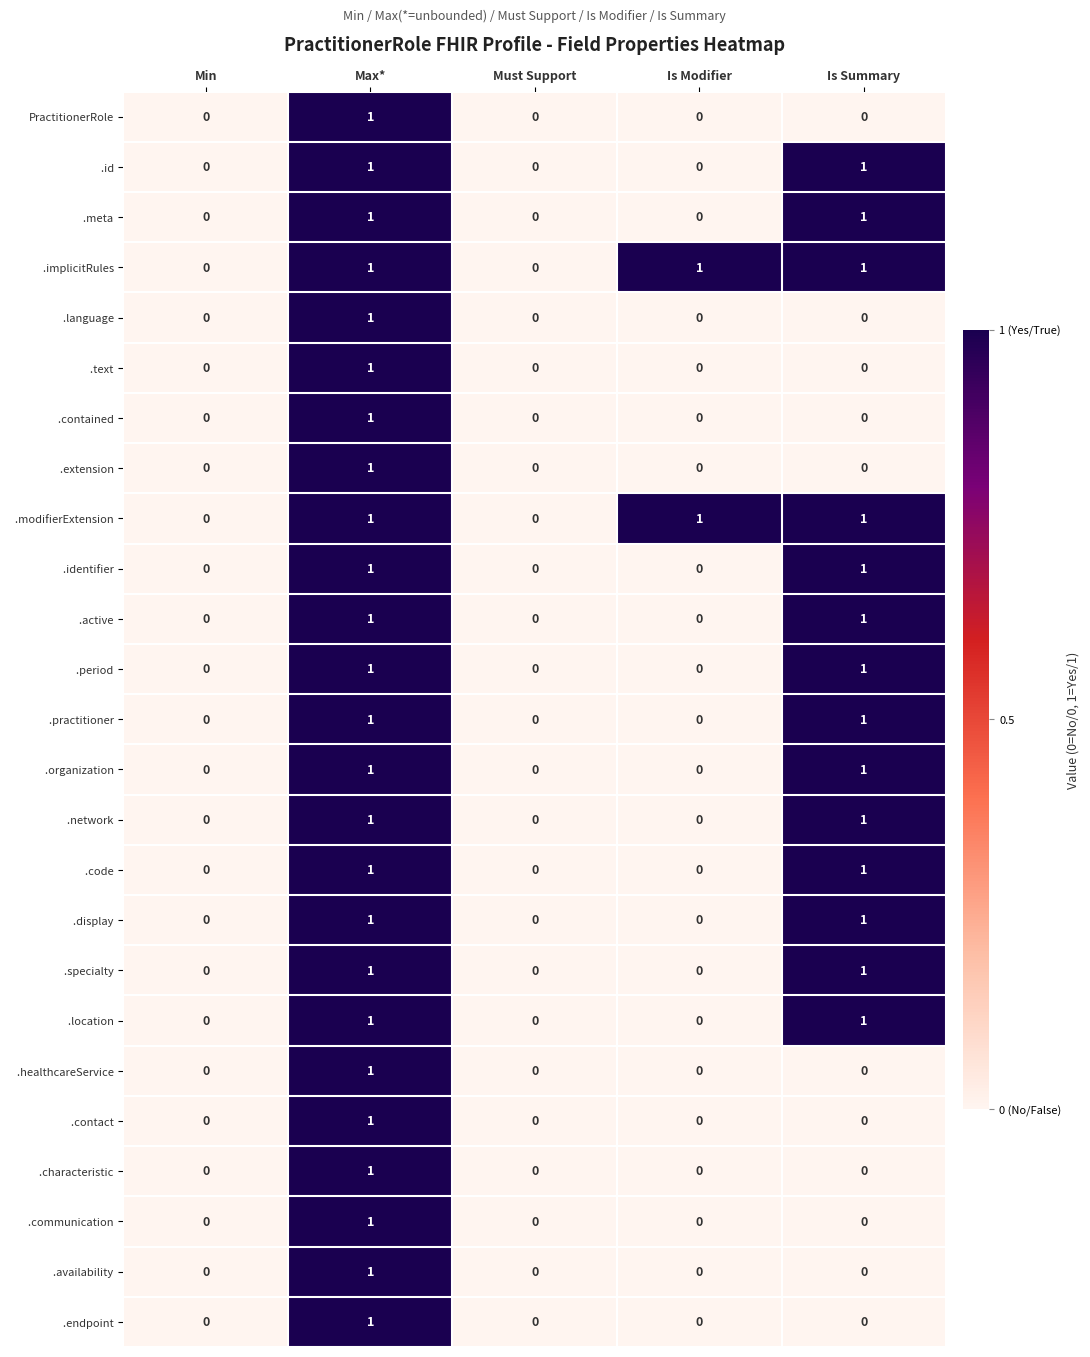

At which category is the sum across all series the highest?

Max*